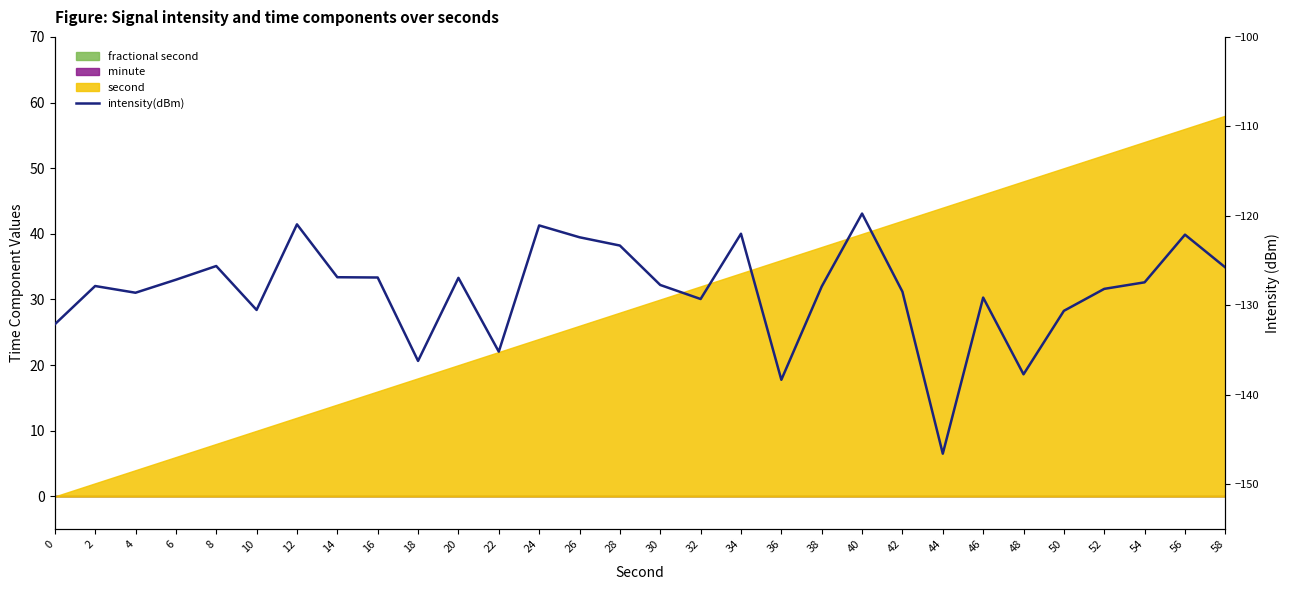

What is the smallest value displayed?

-146.6